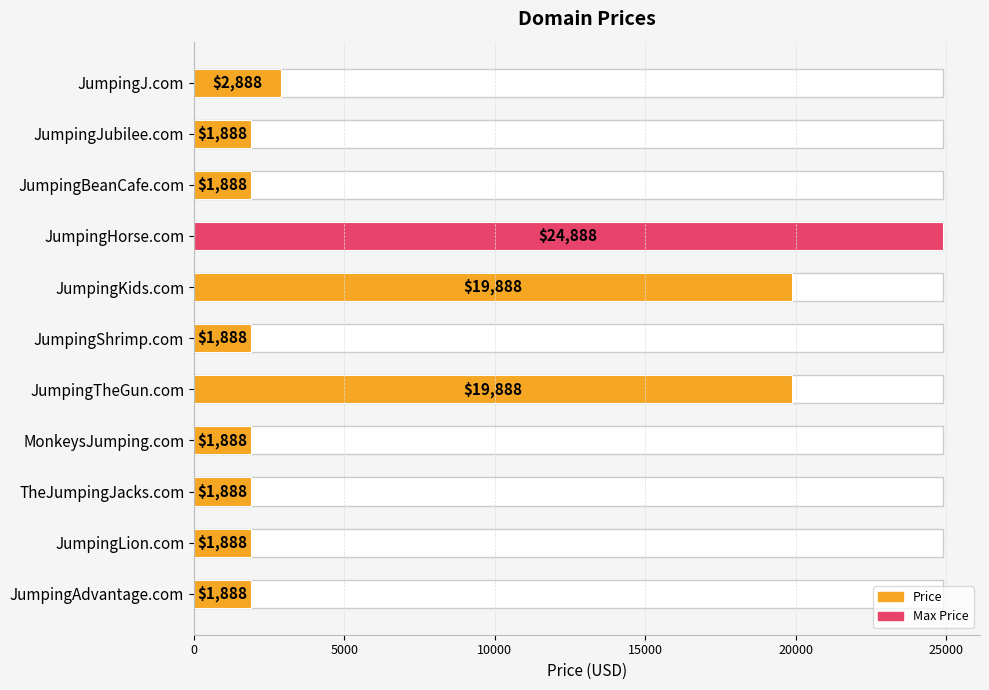

What is the sum of the values at TheJumpingJacks.com and JumpingJ.com?

4776